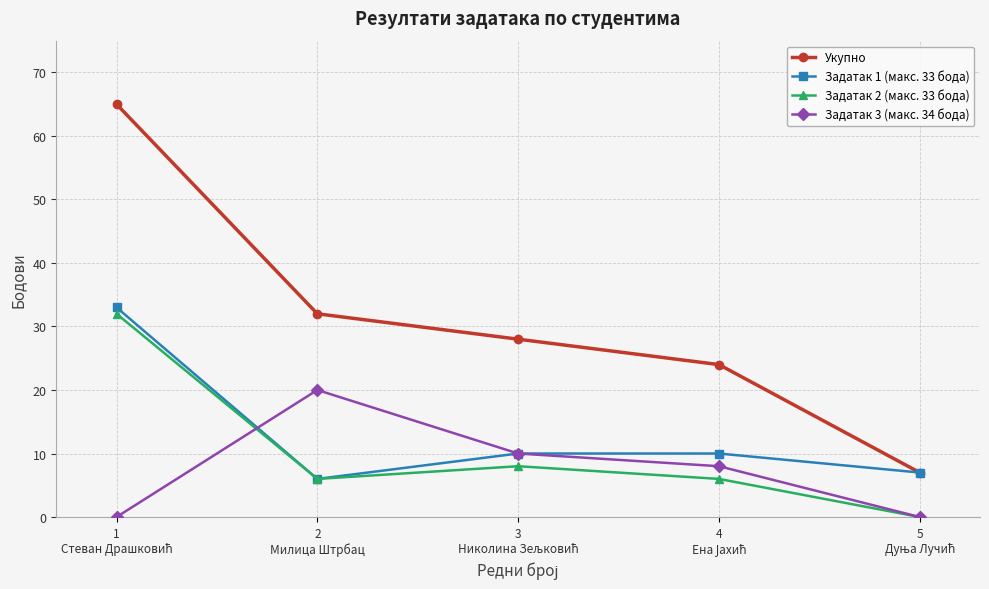

What is the average value of the Укупно series?

31